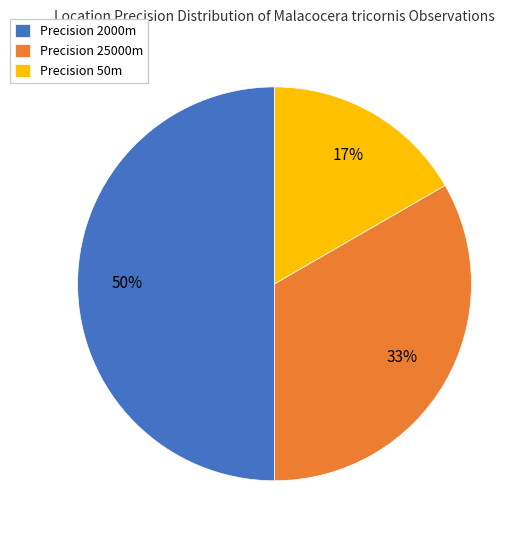

Is Precision 50m the majority of the pie?

No